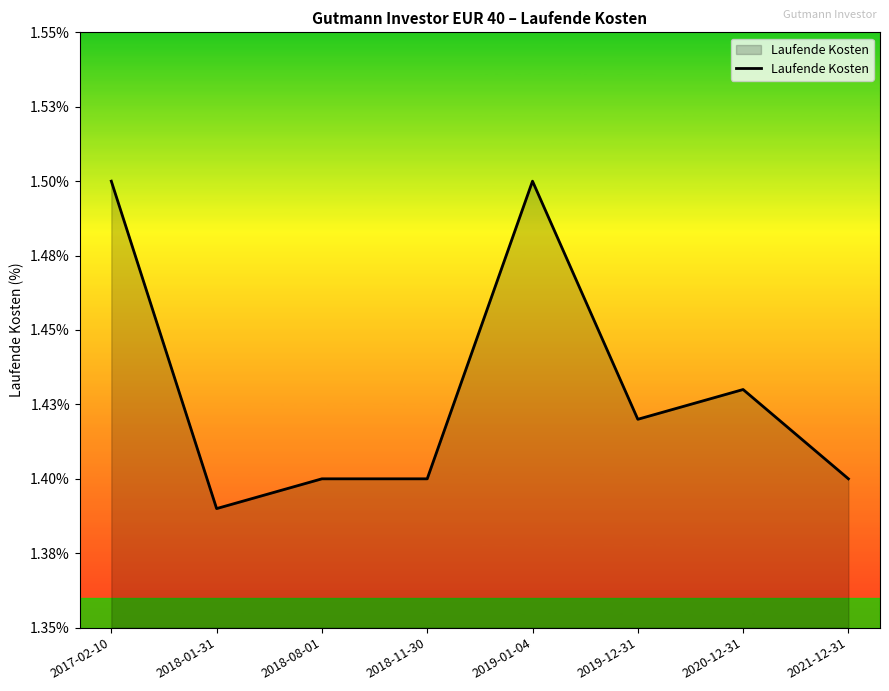

Does the chart display data point markers on the line(s)?

No